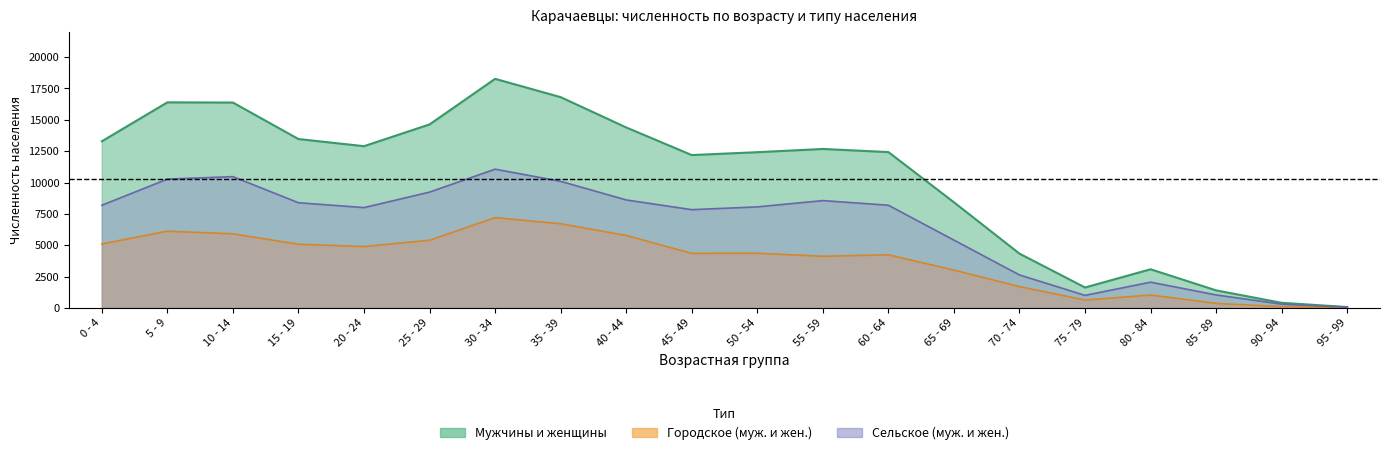

True or false: Мужчины и женщины and Сельское (муж. и жен.) cross at least once.

False